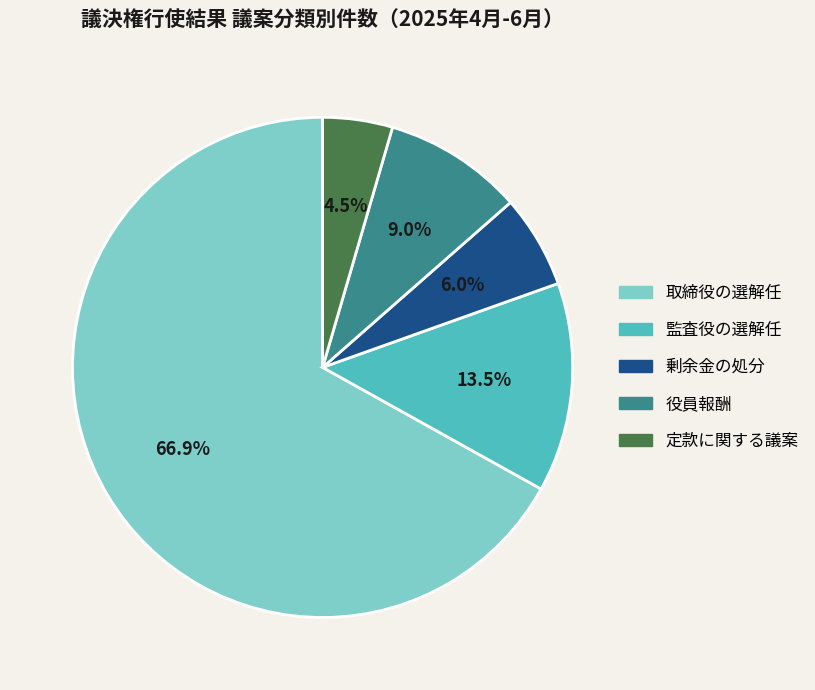

To the nearest percent, what is the combined percentage of 役員報酬 and 剰余金の処分?

15%